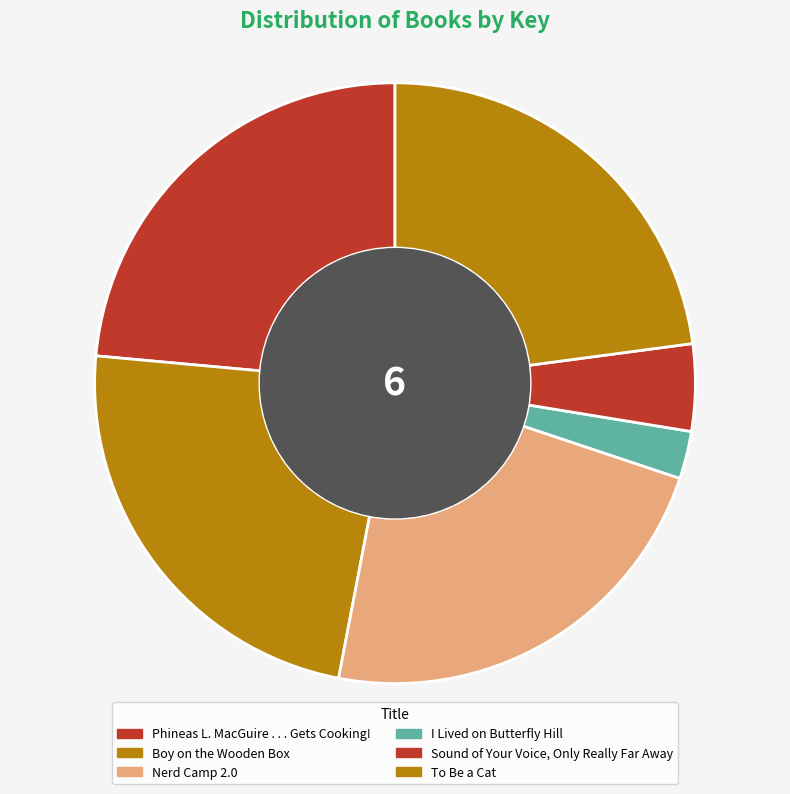

What is the ratio of the value at To Be a Cat to the value at Phineas L. MacGuire . . . Gets Cooking!?

1.0